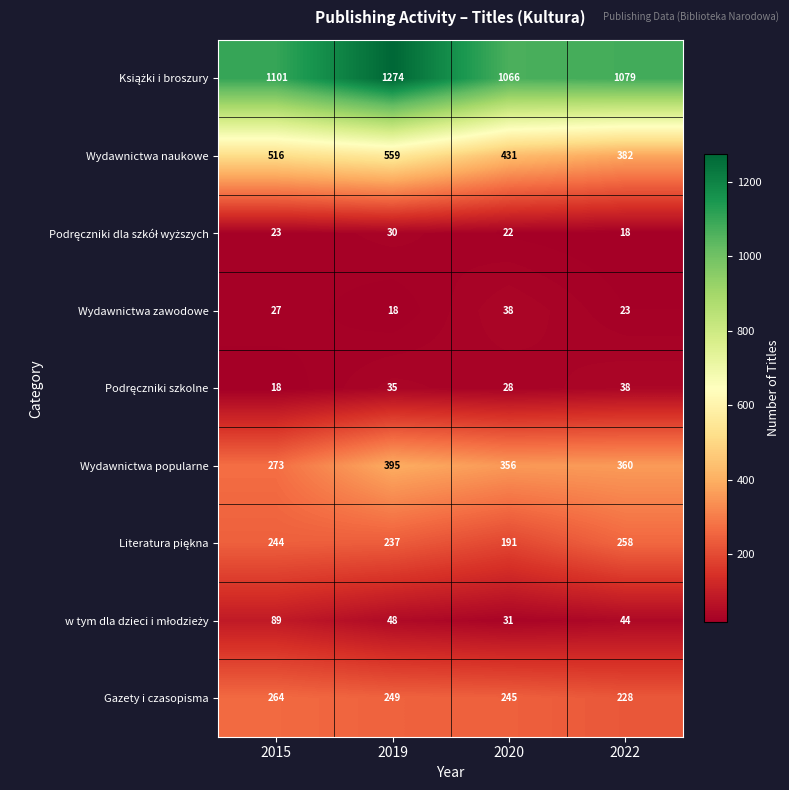

The value of Wydawnictwa zawodowe at 2022 is 23. True or false?

True